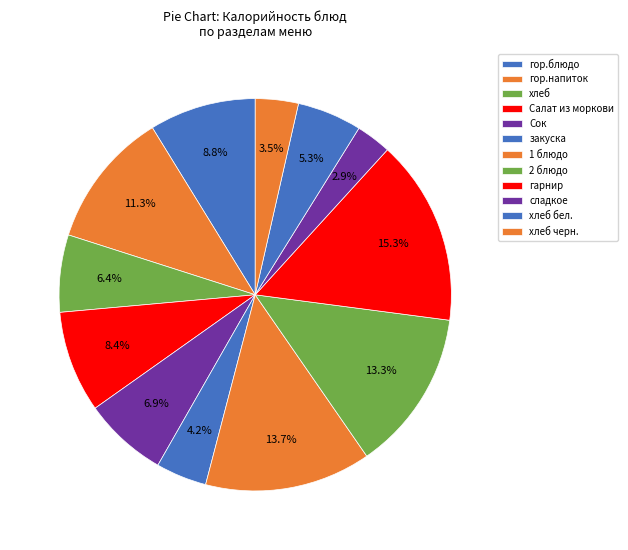

What is the total percentage of гор.блюдо and хлеб бел.?

14.1%